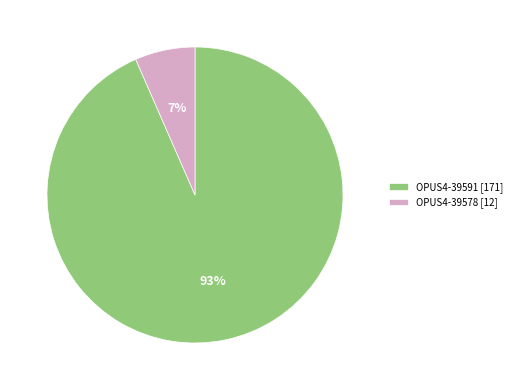

To the nearest percent, what is the average slice percentage?

50%